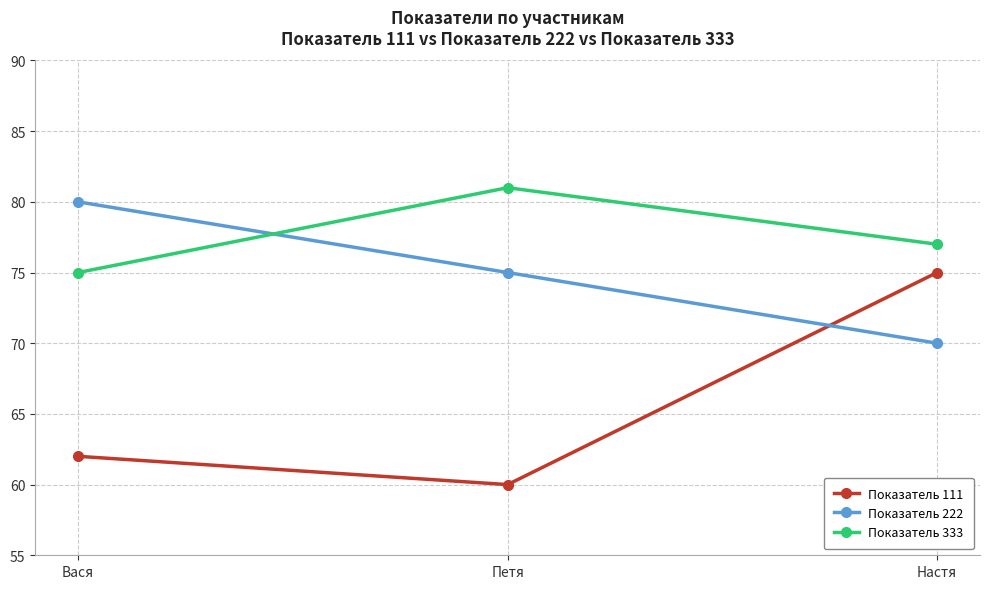

Reading right to left, what are all the values shown in this chart?

Показатель 111: 75	60	62
Показатель 222: 70	75	80
Показатель 333: 77	81	75